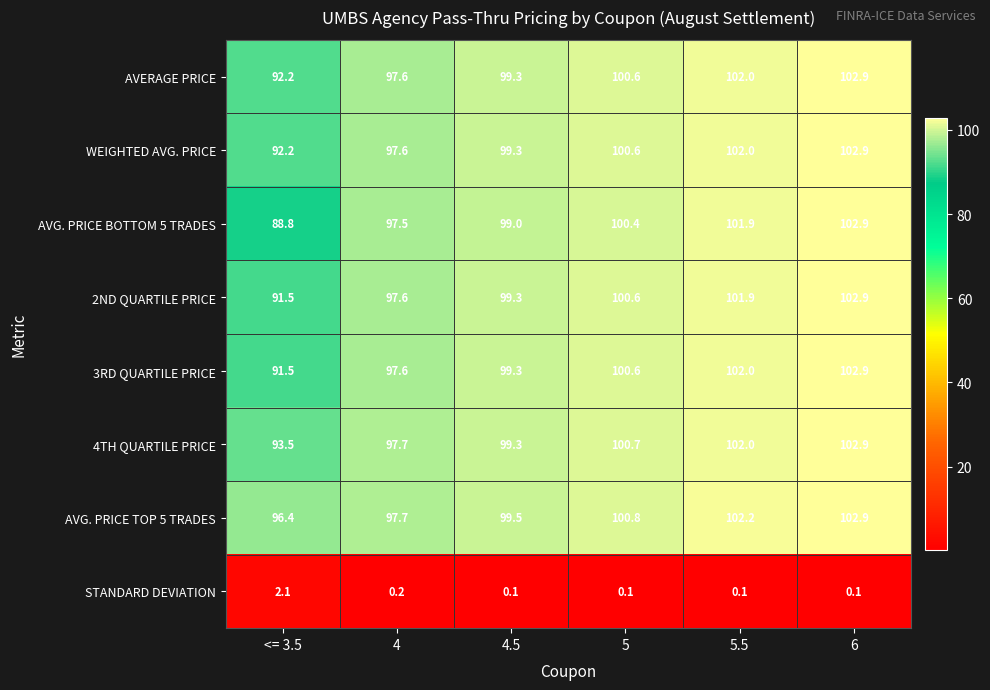

True or false: 4TH QUARTILE PRICE has a value of 158.7 at 6.

False